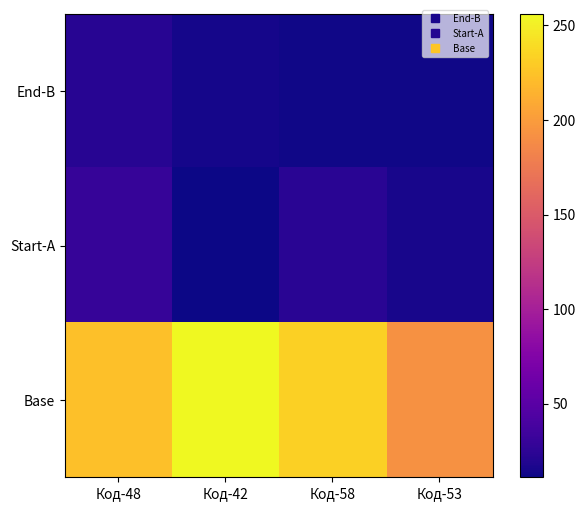

At how many categories does at least one series exceed 122?

4